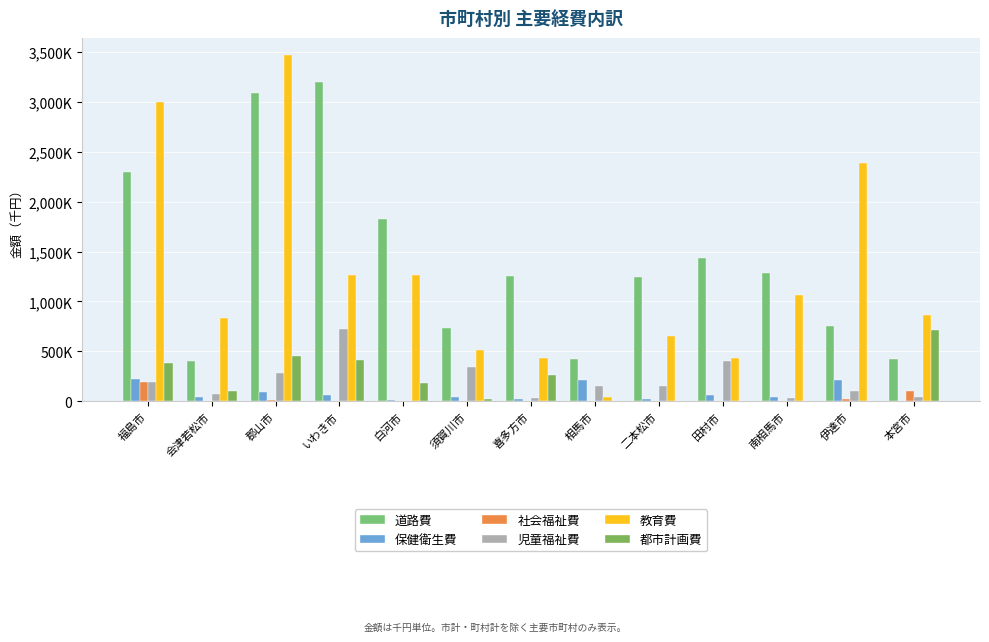

How many bars are there in each group?

6